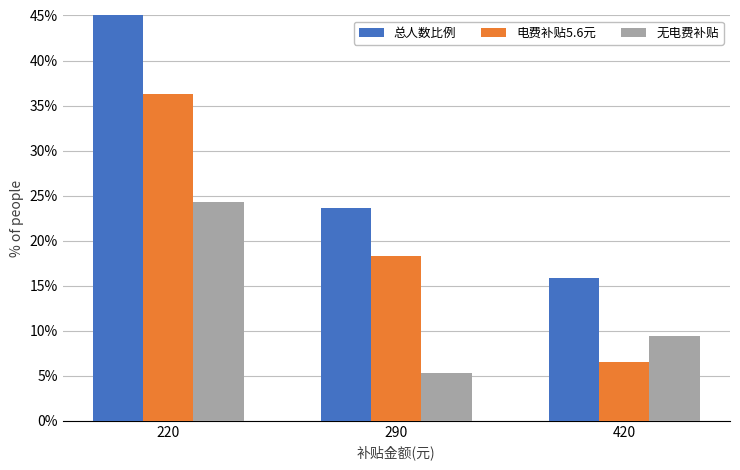

What is the difference between the second highest and minimum values in the 总人数比例 series?

7.7